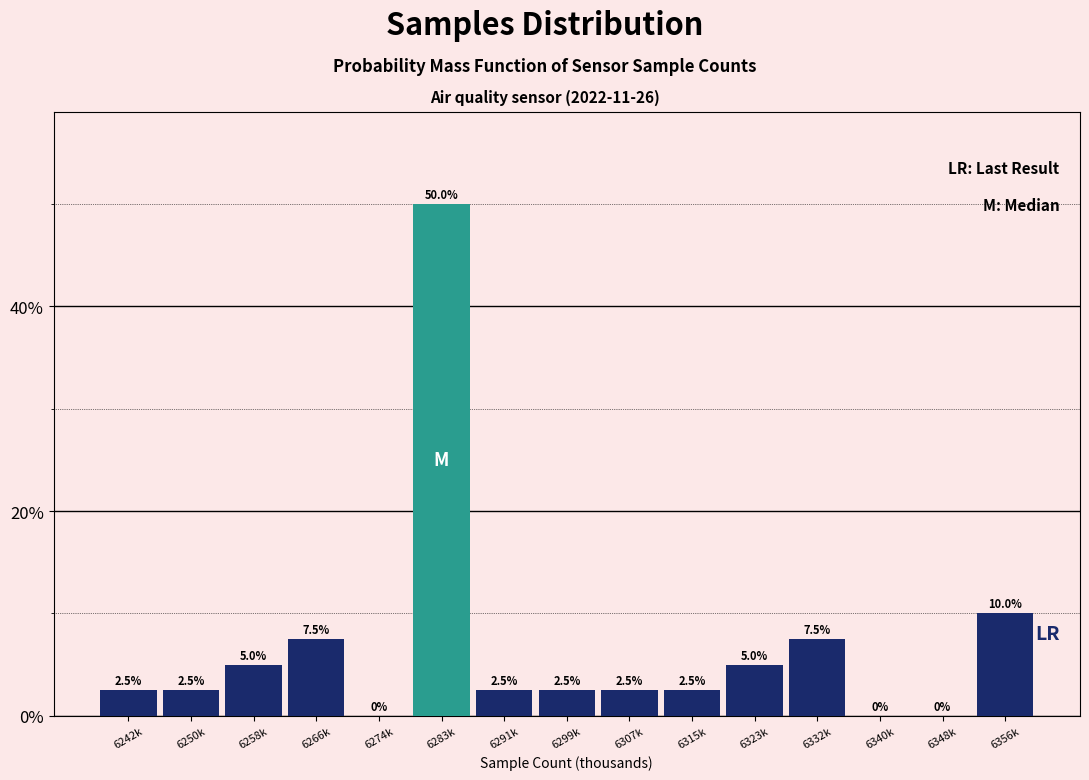

Reading left to right, what are all the values shown in this chart?

6242k=2.5	6250k=2.5	6258k=5.0	6266k=7.5	6274k=0.0	6283k=50.0	6291k=2.5	6299k=2.5	6307k=2.5	6315k=2.5	6323k=5.0	6332k=7.5	6340k=0.0	6348k=0.0	6356k=10.0